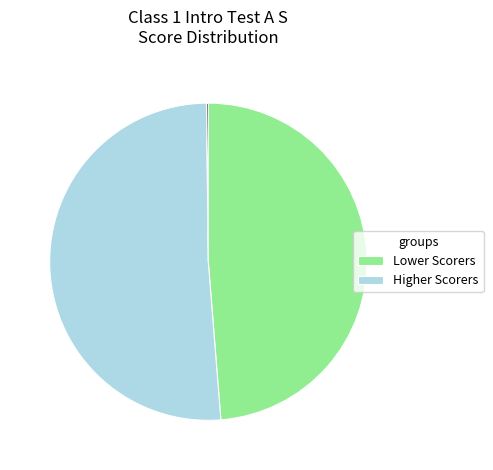

Does any single category account for the majority?

Yes